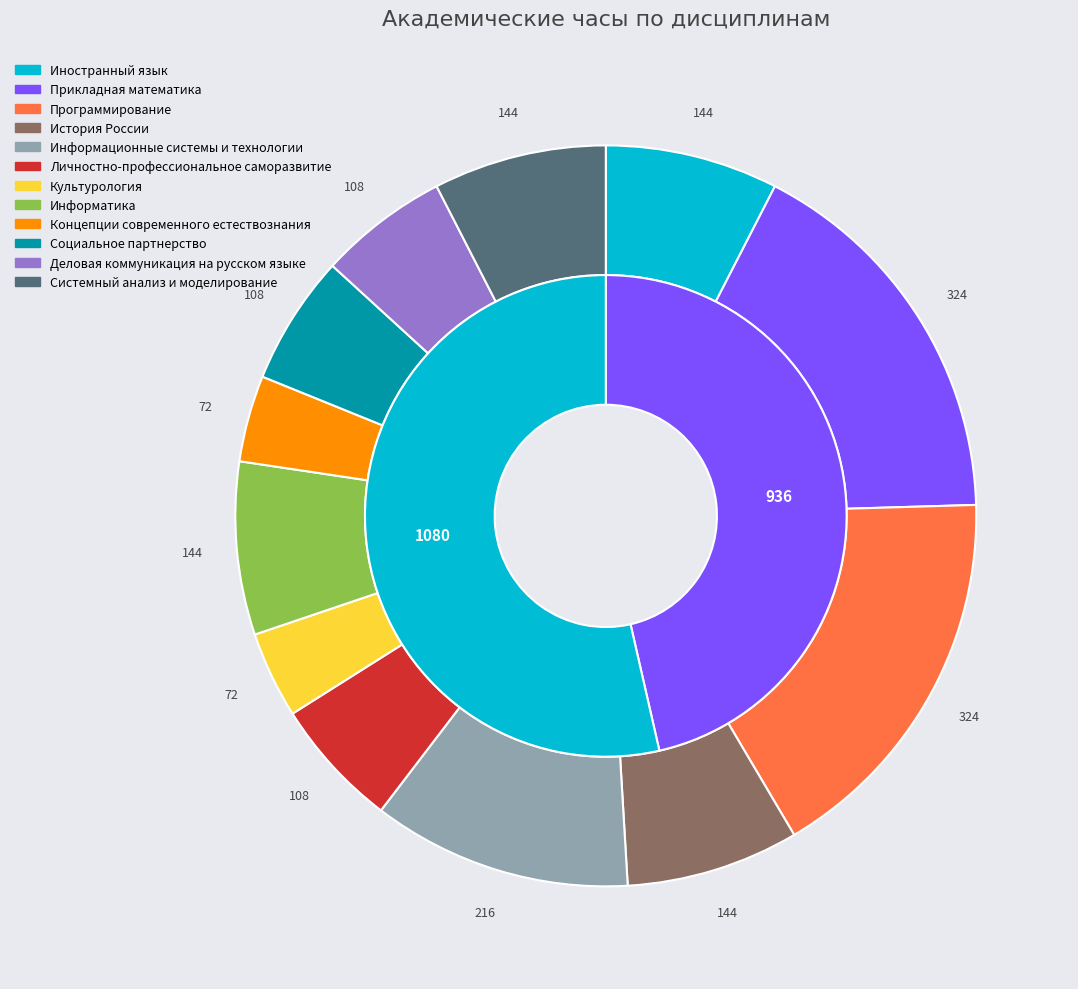

Which slice is the largest?

Прикладная математика